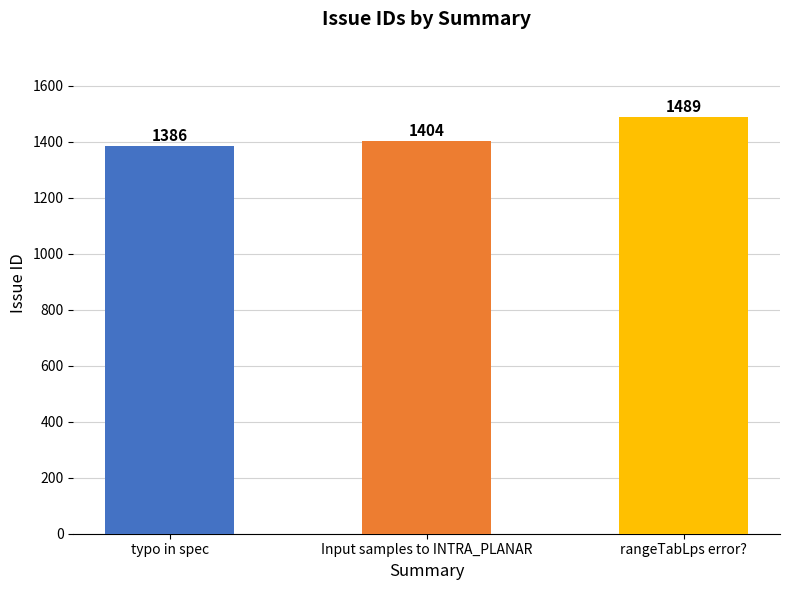

Which label corresponds to the largest value in the chart?

rangeTabLps error?